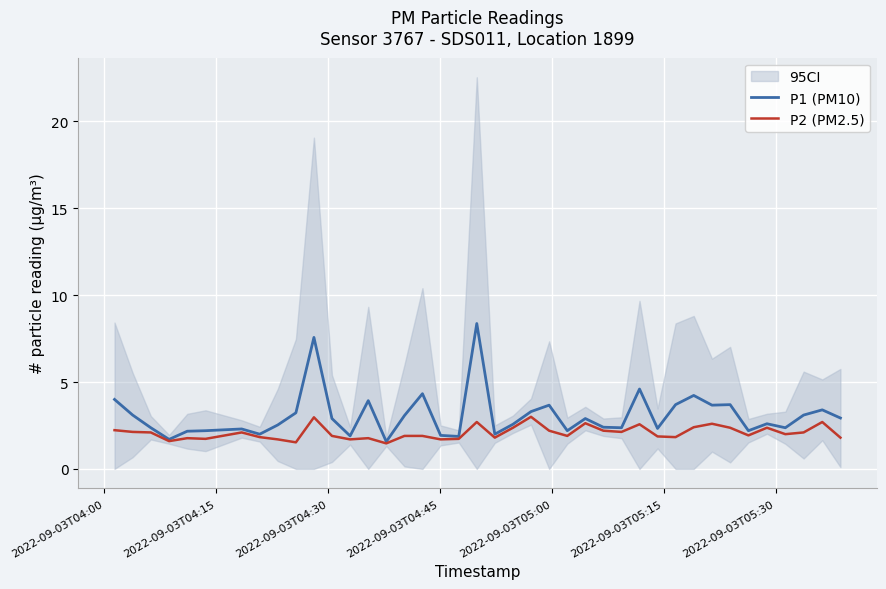

What is the lowest value of the P2 (PM2.5) series?

1.5